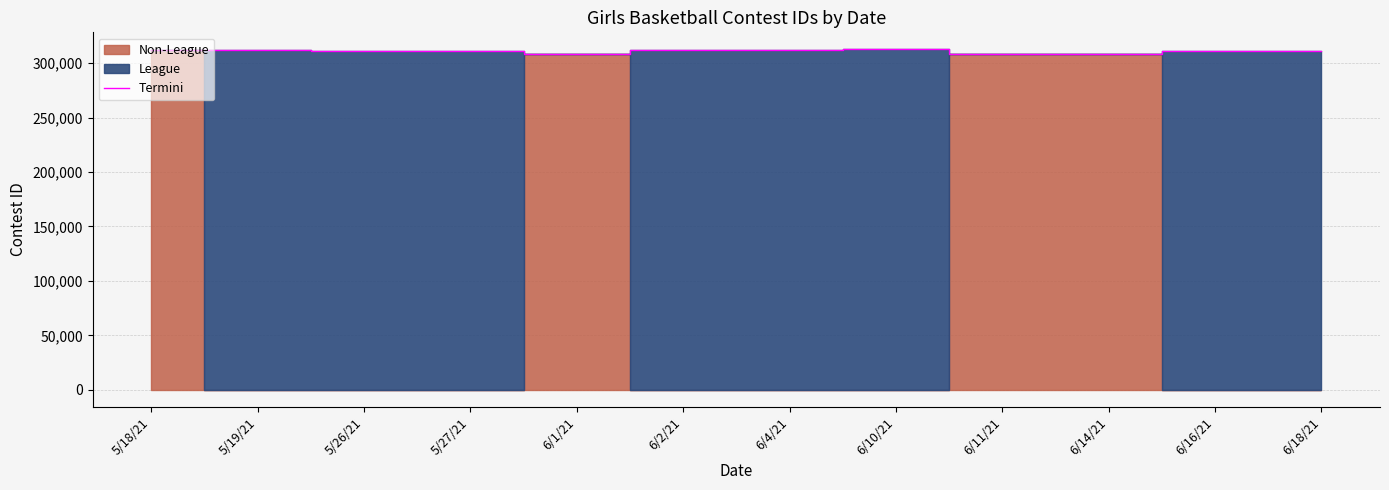

How many points are lower than both their immediate neighbors (excluding endpoints)?

3